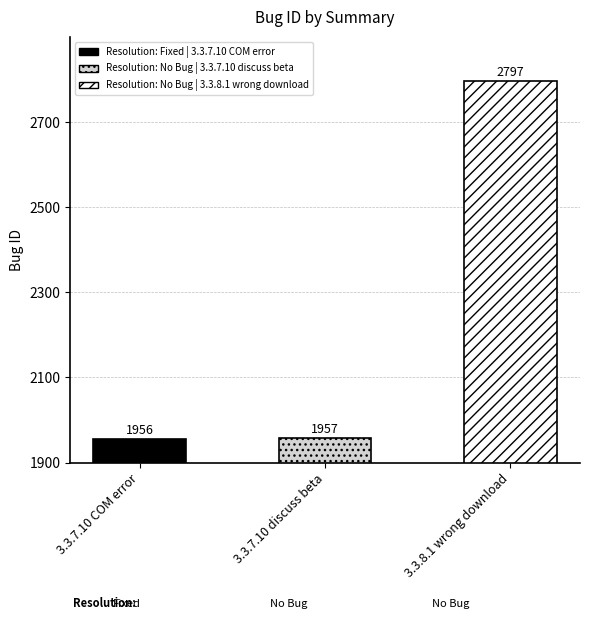

What is the sum of all values?

6710